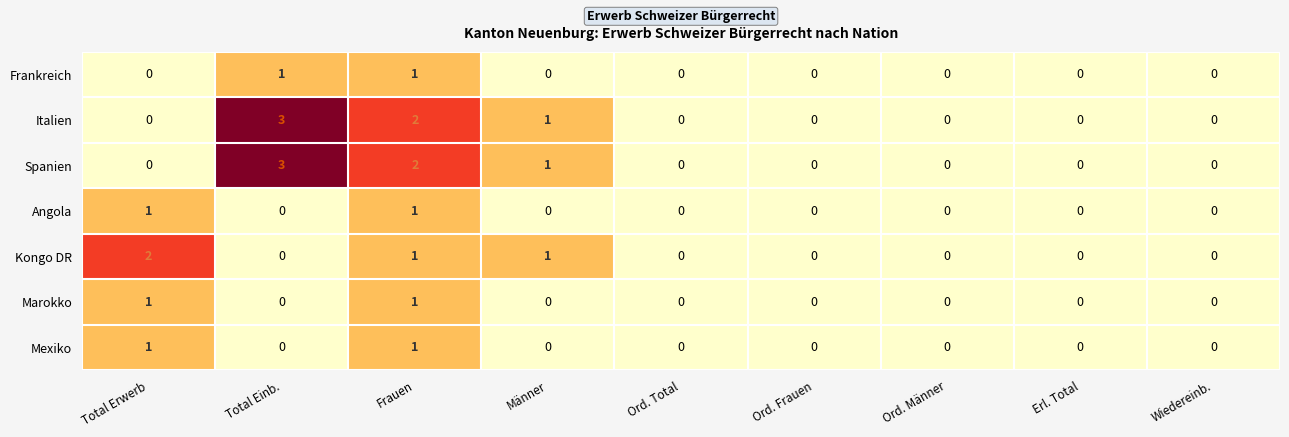

Is the value of Spanien at Frauen greater than the value of Kongo DR at Frauen?

Yes